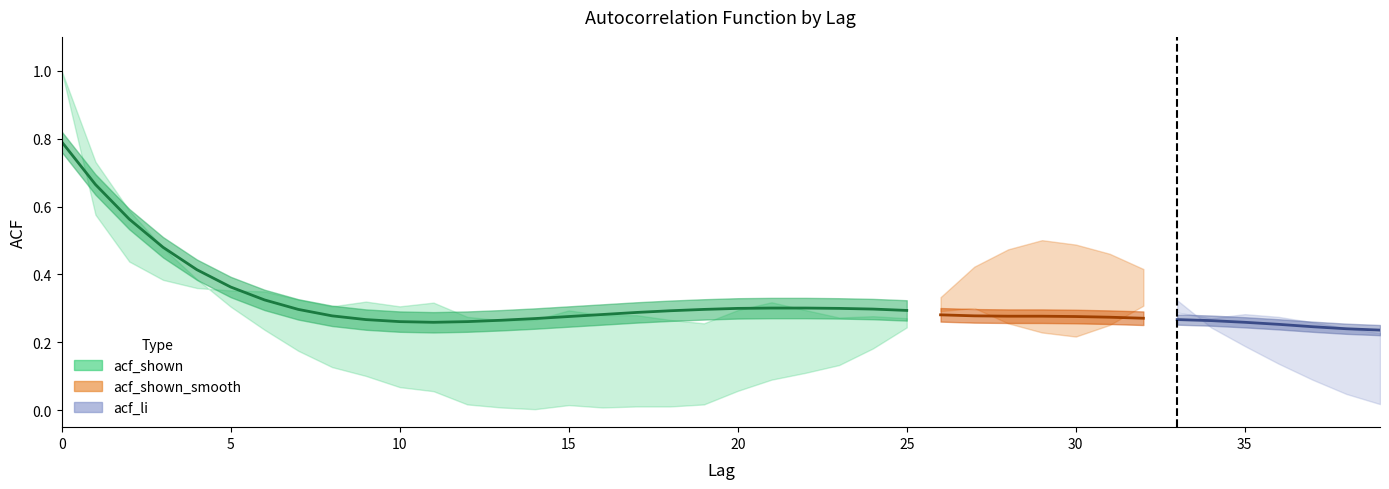

The value of acf_li at 1 is 0.7. True or false?

True